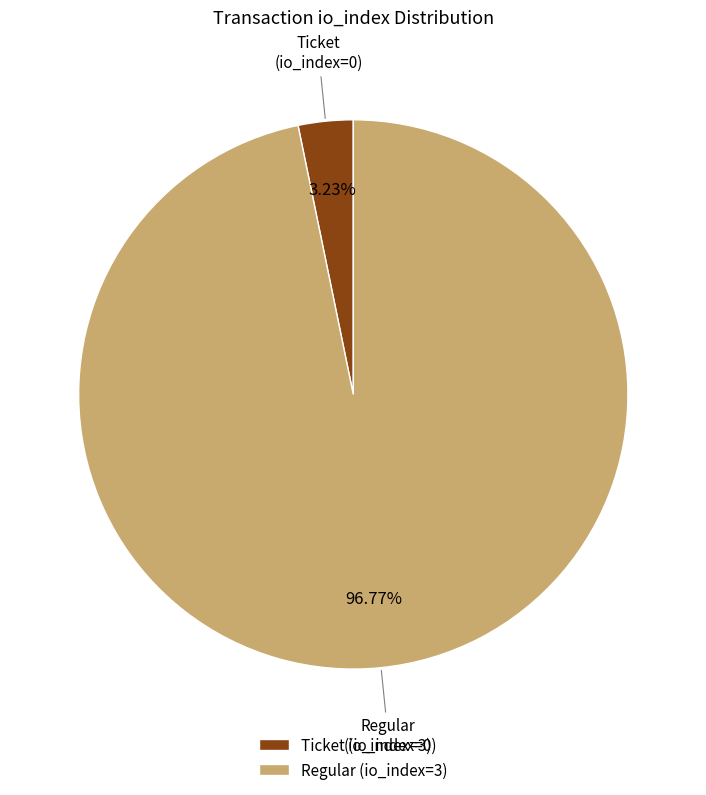

Which has a higher value, Regular (io_index=3) or Ticket (io_index=0)?

Regular (io_index=3)